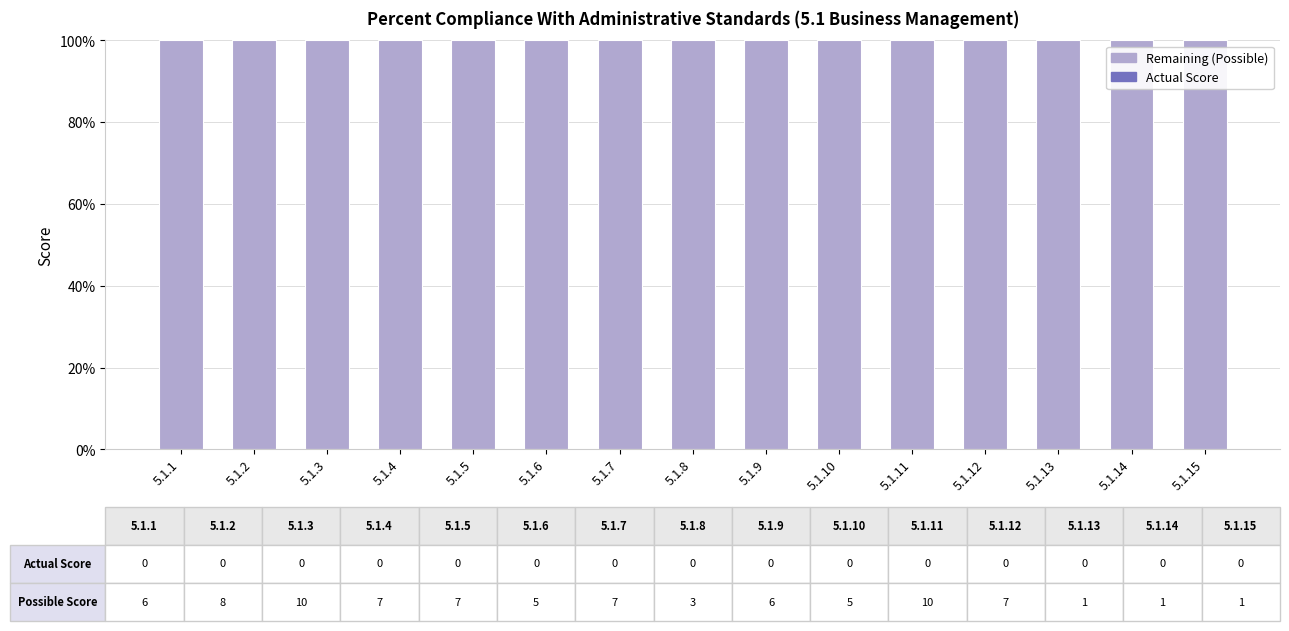

Which series has the widest spread of values?

Actual Score